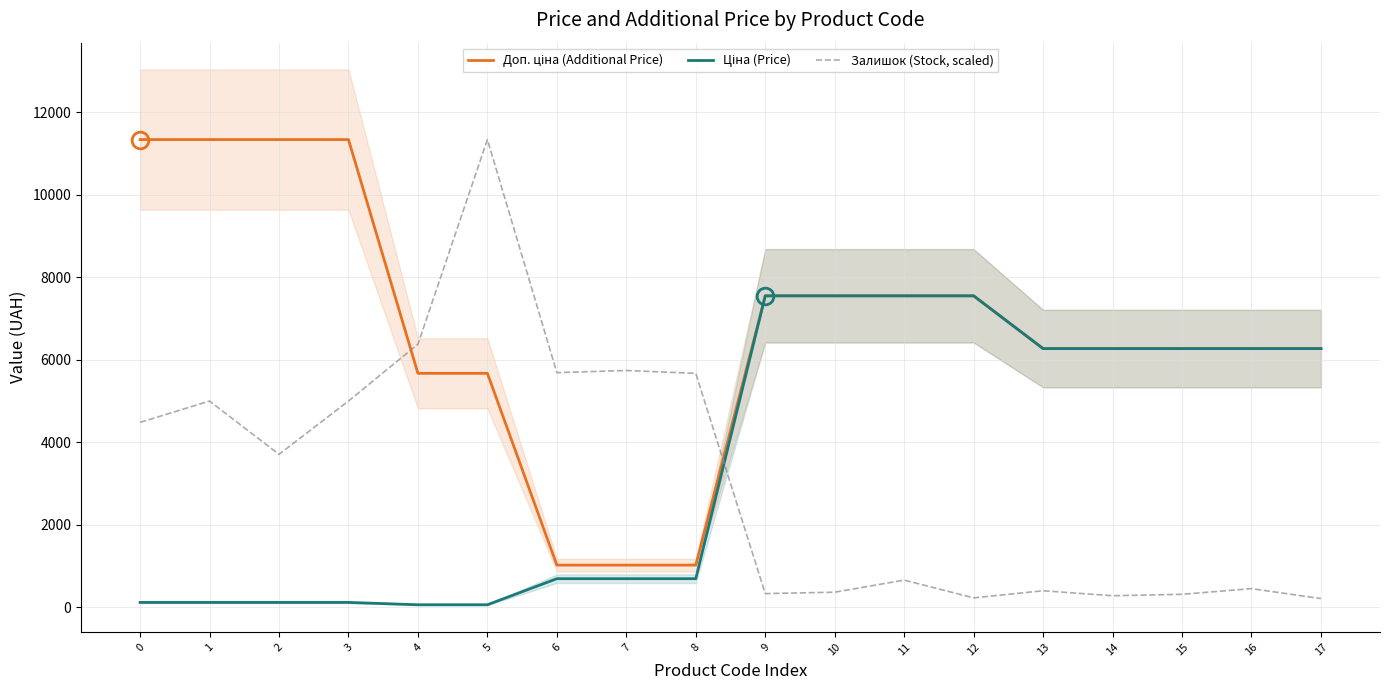

At which category is the sum across all series the highest?

5